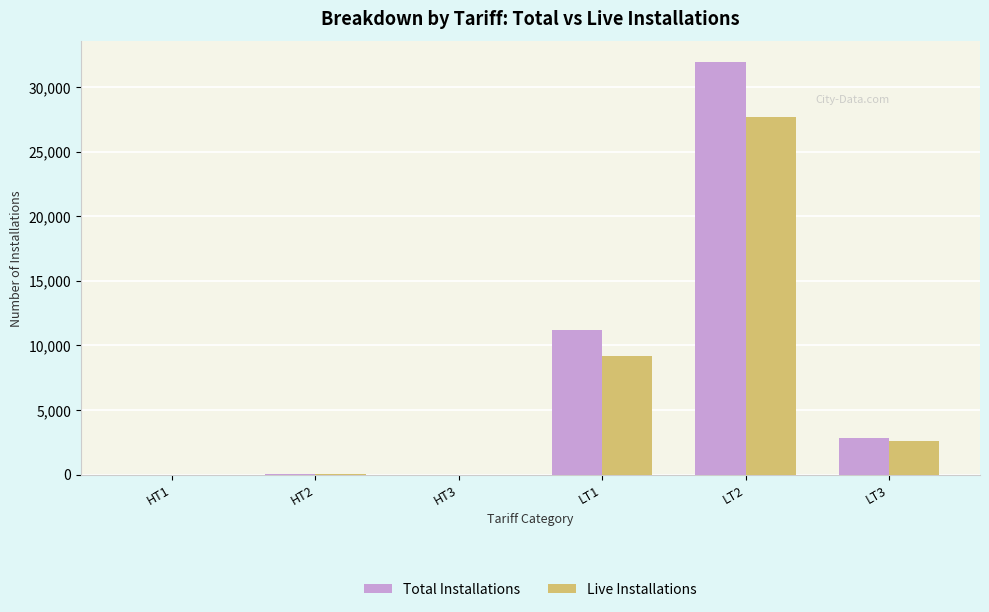

Between LT1 and LT2, which series saw the biggest shift?

Total Installations